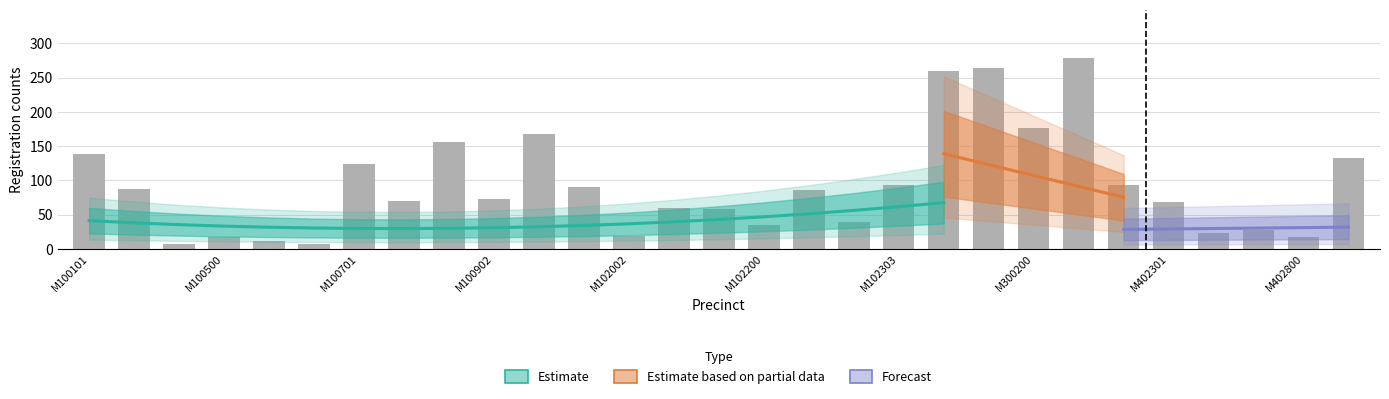

Between 14 and 13, which is larger?

13